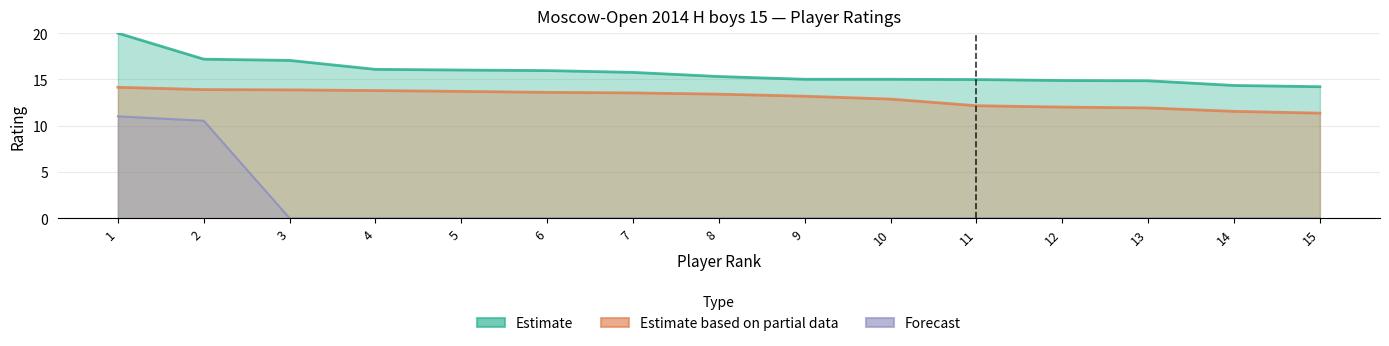

How many values in the Estimate based on partial data series are below 13?

6